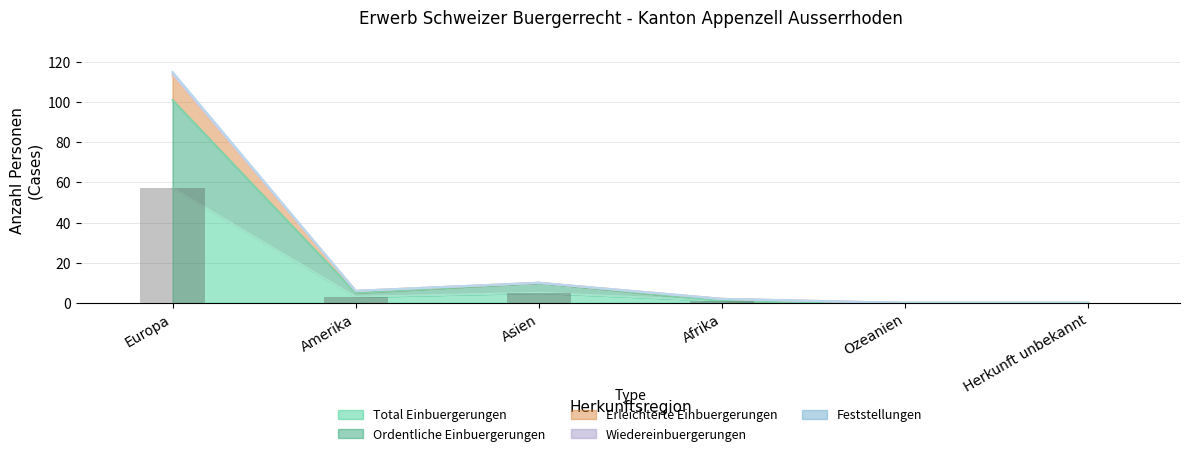

Reading left to right, what are all the values shown in this chart?

Total Einbuergerungen: 57	3	5	1	0	0
Ordentliche Einbuergerungen: 101	5	10	1	0	0
Erleichterte Einbuergerungen: 115	6	10	2	0	0
Wiedereinbuergerungen: 114	6	10	2	0	0
Feststellungen: 57	3	5	1	0	0